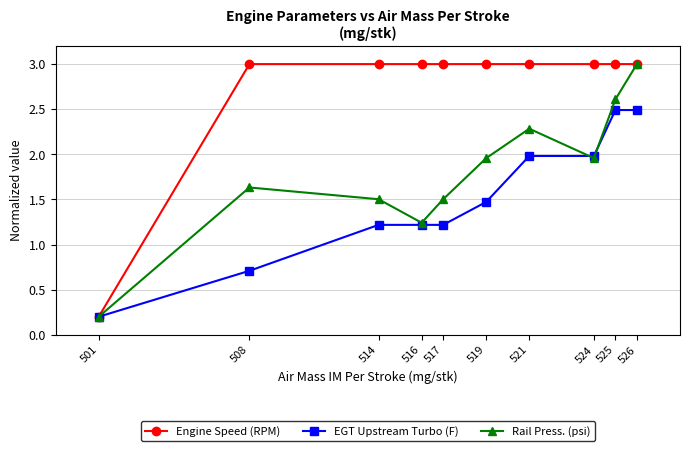

At which category is the sum across all series the highest?

526